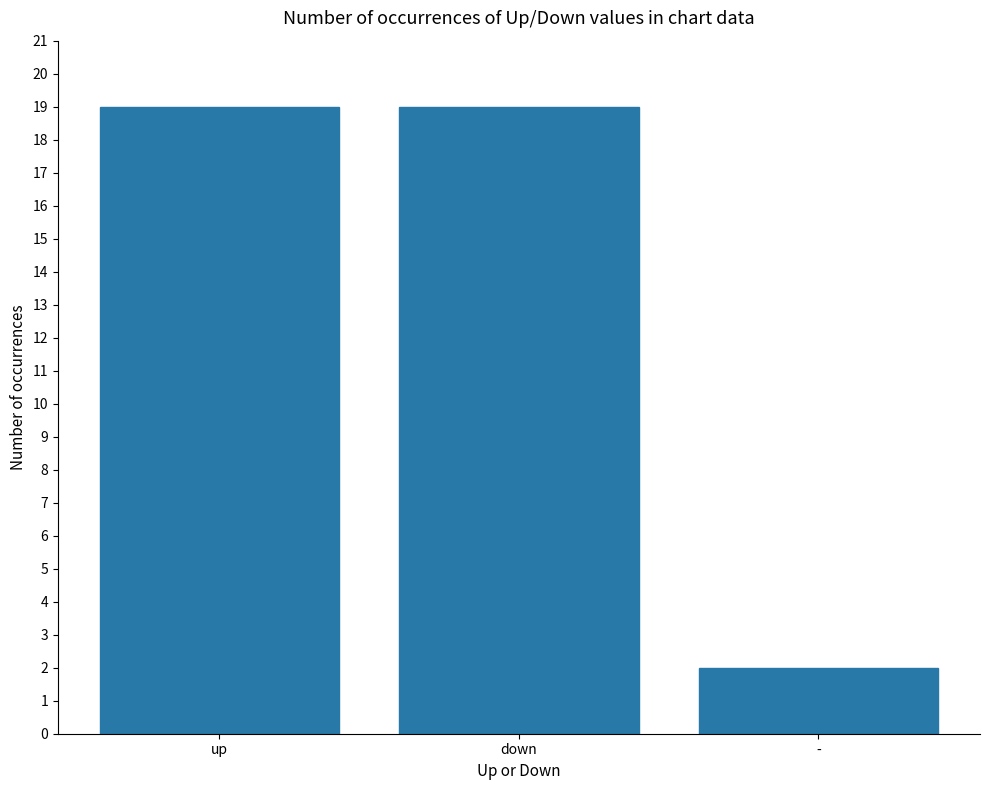

How many series are shown in this chart?

1